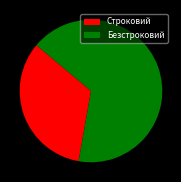

Does Безстроковий represent more than half of the total?

Yes